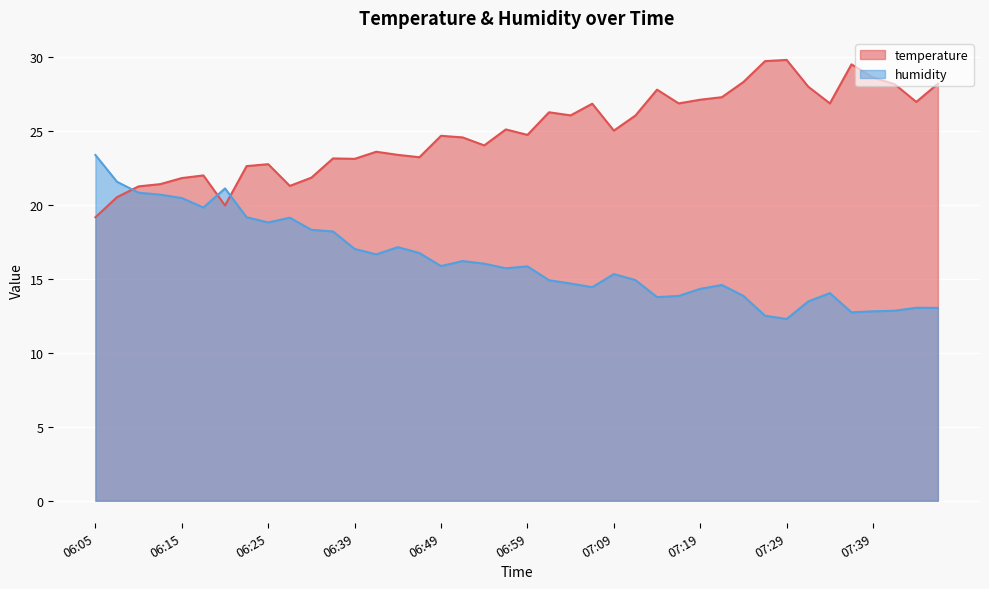

How many times do temperature and humidity cross each other?

3